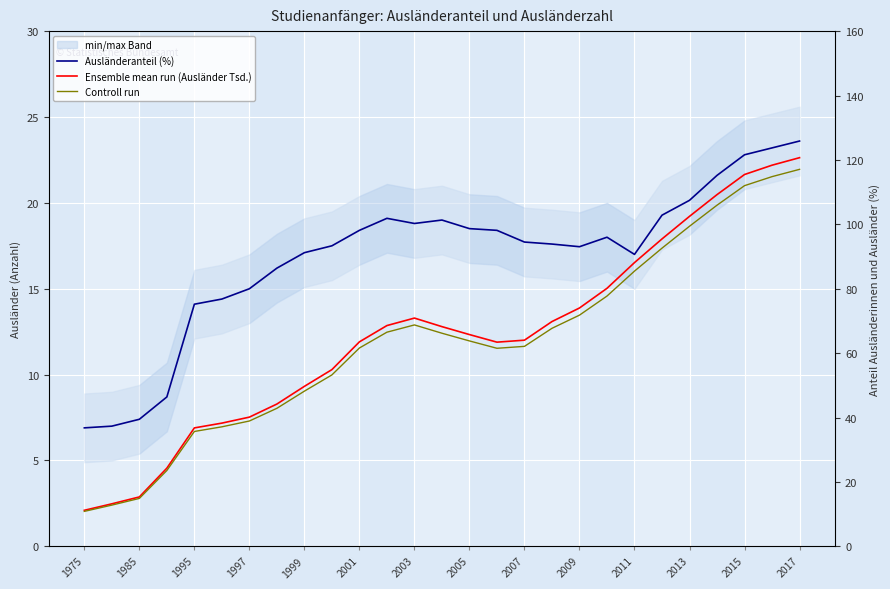

True or false: Ensemble mean run (Ausländer Tsd.) and Ausländeranteil (%) cross at least once.

False